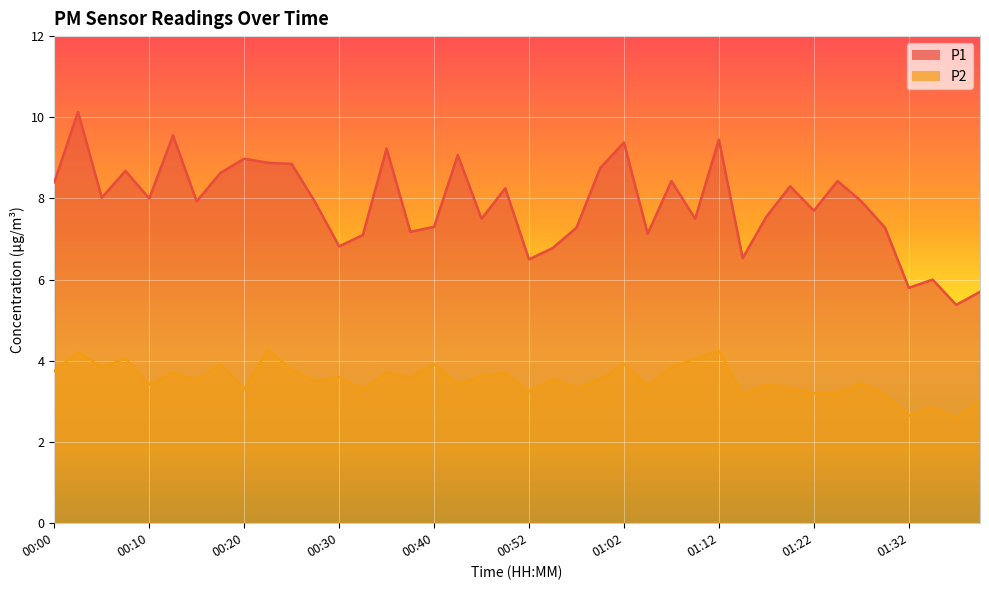

Between 00:25 and 00:00, which is larger?

00:25